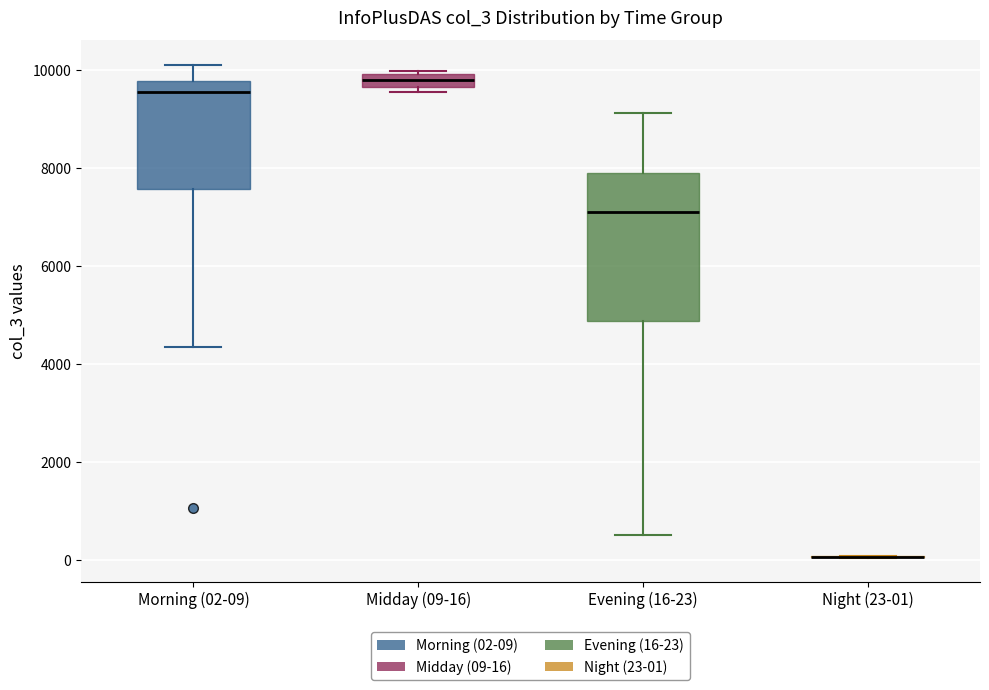

Where does the lower whisker of the box for Morning (02-09) end on the y-axis? The values are not printed on the chart, so give them approximately, as read against the axis.

4400